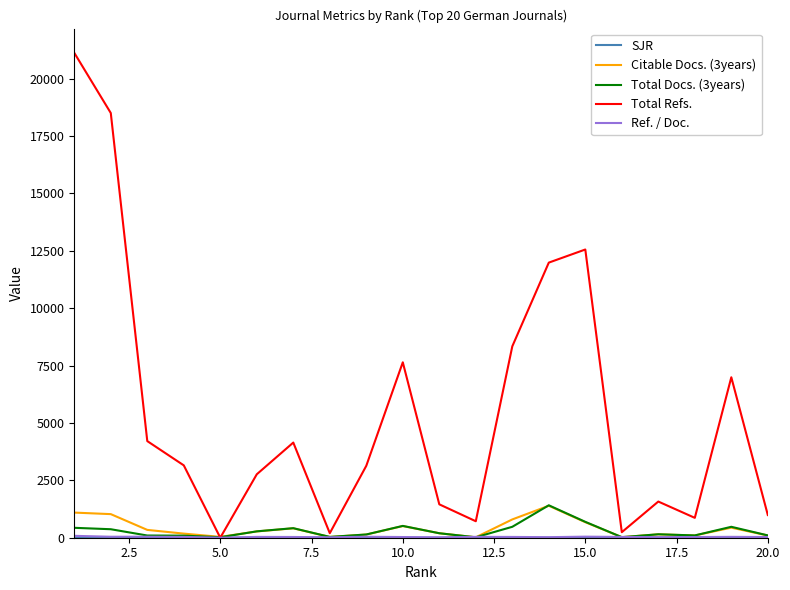

Which series has the widest spread of values?

Total Refs.